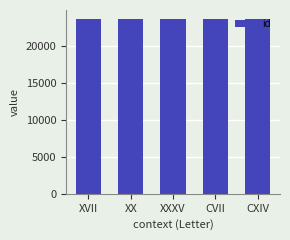

How many series are shown in this chart?

1